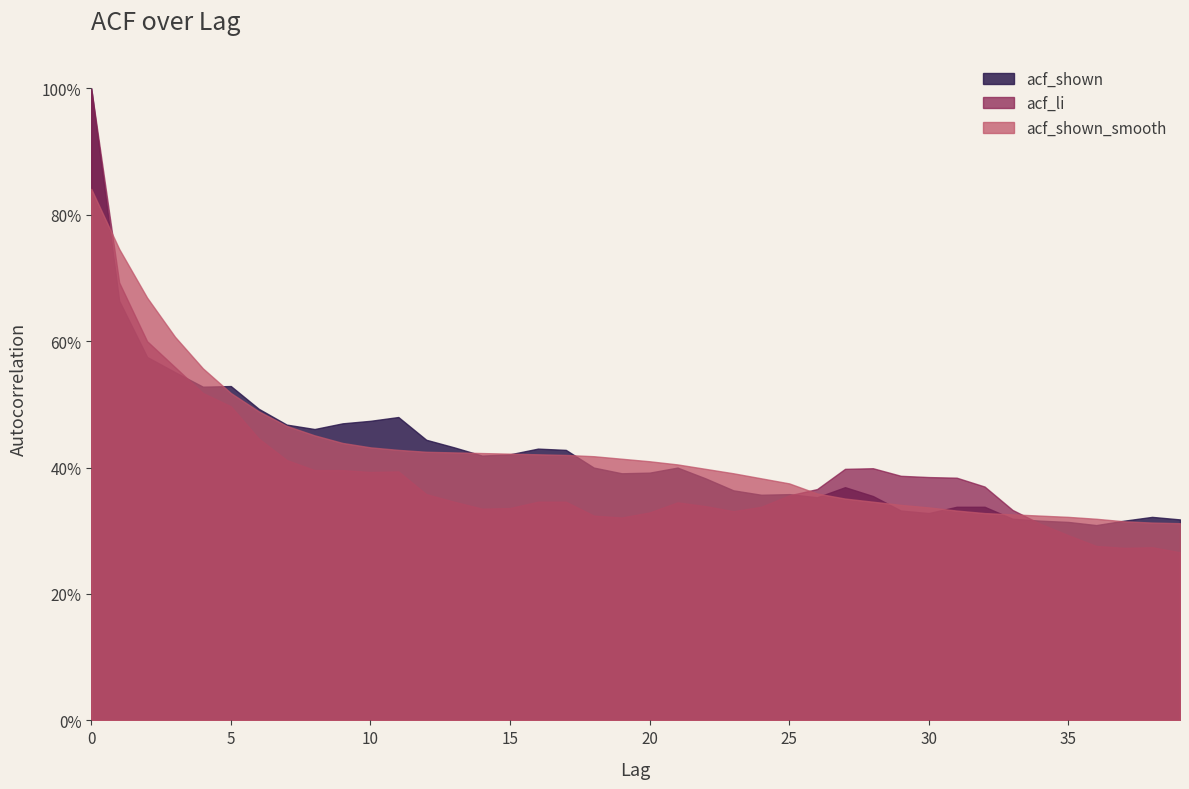

What is the average value of the acf_shown_smooth series?

0.4